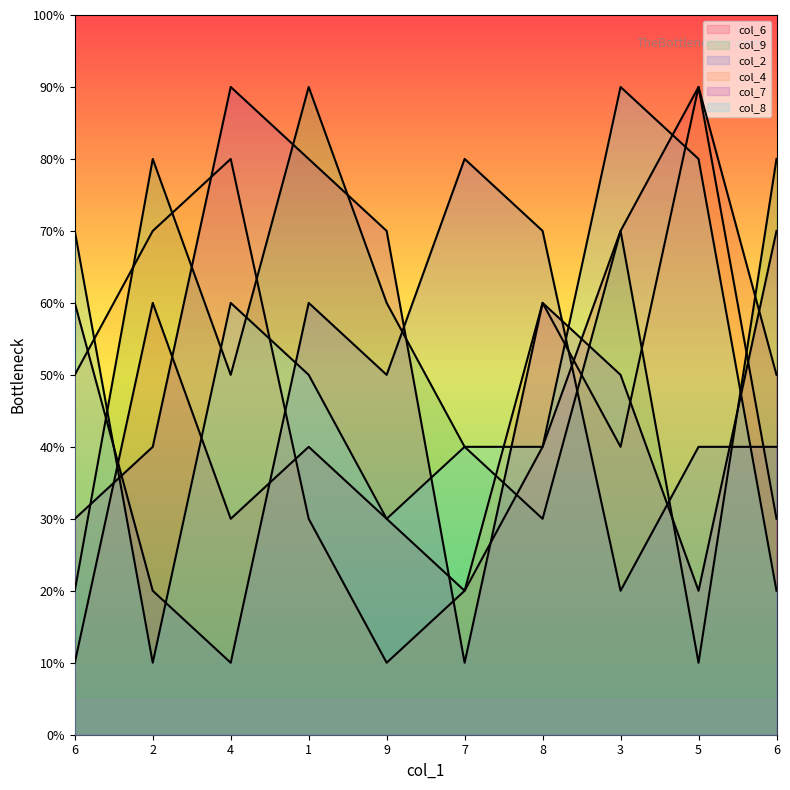

Reading left to right, list all the values displayed in this chart.

col_6: 6=1	2=6	4=3	1=4	9=3	7=2	8=4	3=7	5=9	6=5
col_9: 6=2	2=8	4=5	1=9	9=6	7=4	8=3	3=7	5=1	6=8
col_2: 6=6	2=2	4=1	1=6	9=5	7=8	8=7	3=2	5=4	6=4
col_4: 6=5	2=7	4=8	1=3	9=1	7=2	8=6	3=4	5=9	6=3
col_7: 6=3	2=4	4=9	1=8	9=7	7=1	8=6	3=5	5=2	6=7
col_8: 6=7	2=1	4=6	1=5	9=3	7=4	8=4	3=9	5=8	6=2